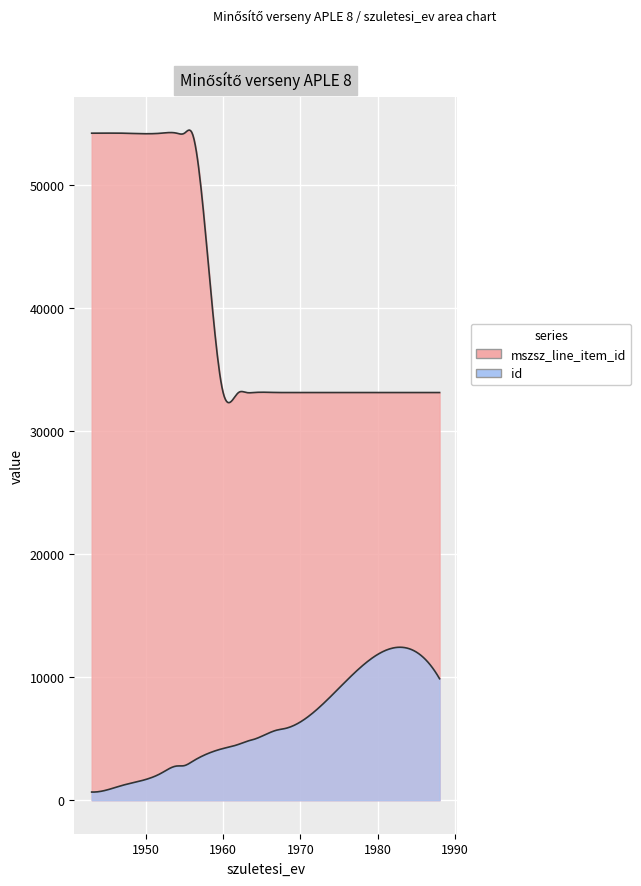

What is the difference between the second highest and second lowest values in the id series?

6794